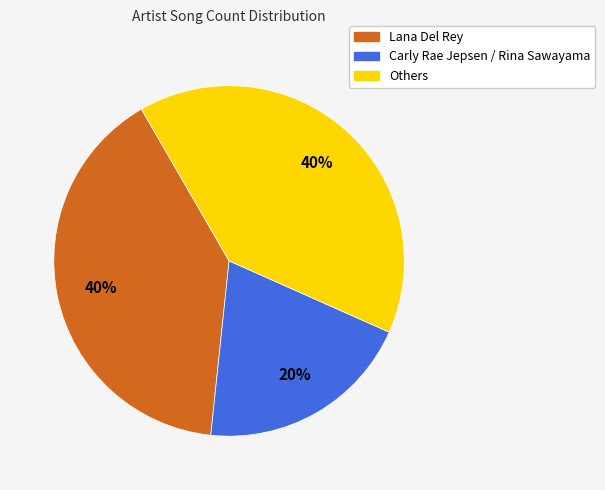

How many slices are in this pie chart?

3